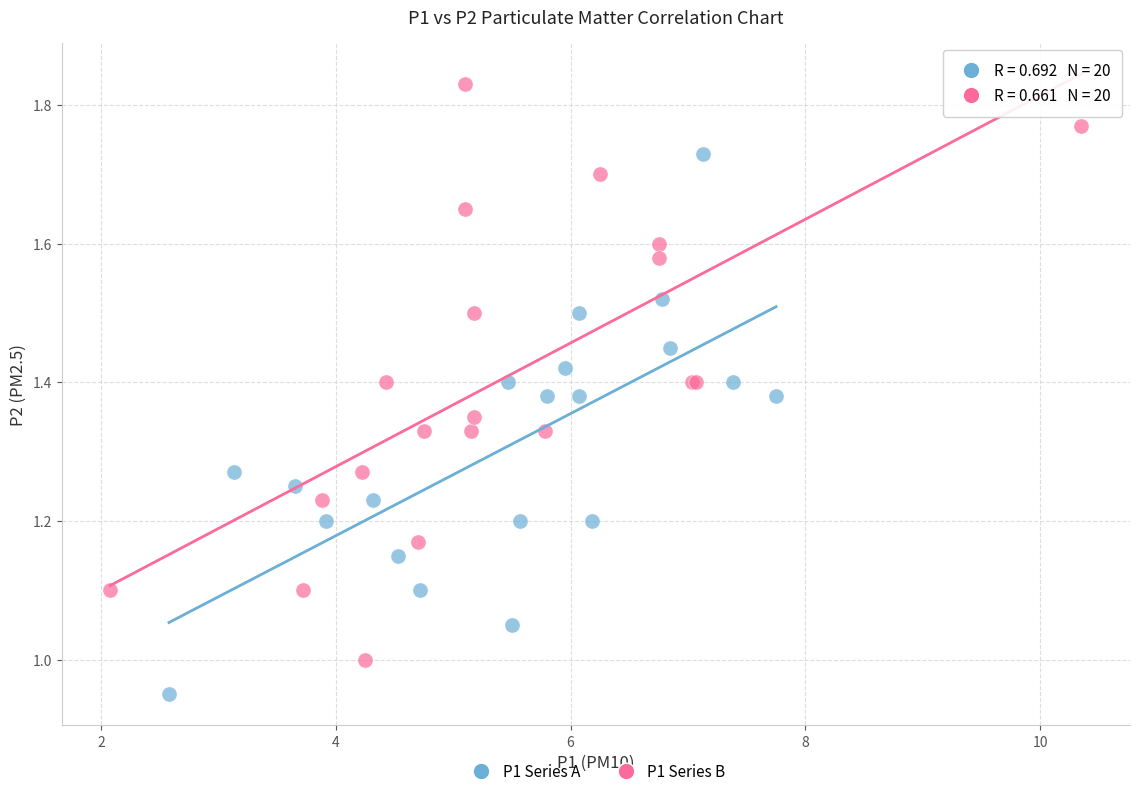

Which series contains the lowest Y value?

P1 Series A